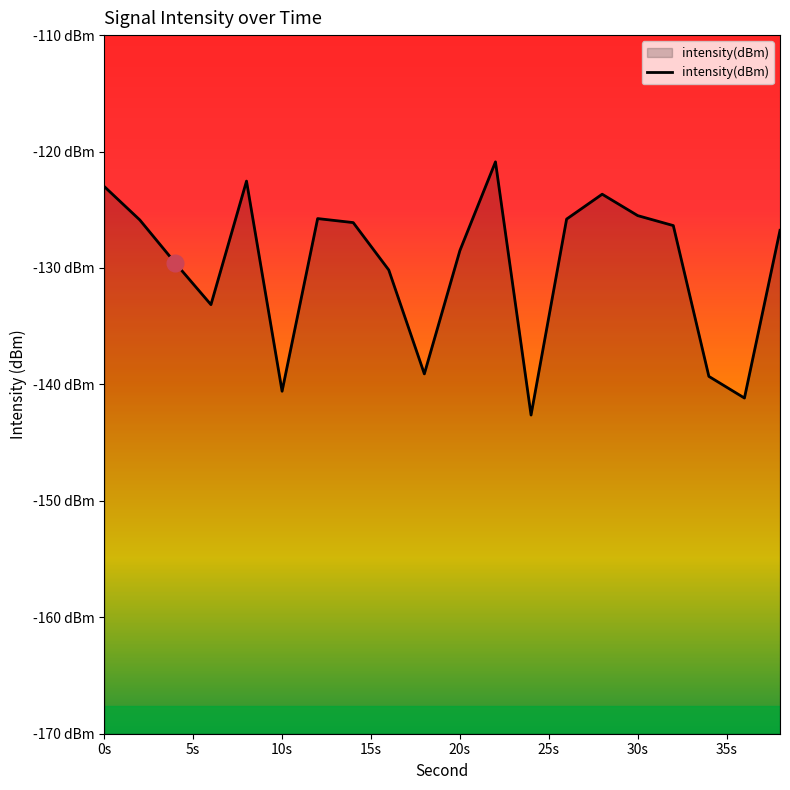

How many interior local valleys (lower than both neighbors) does the data have?

5